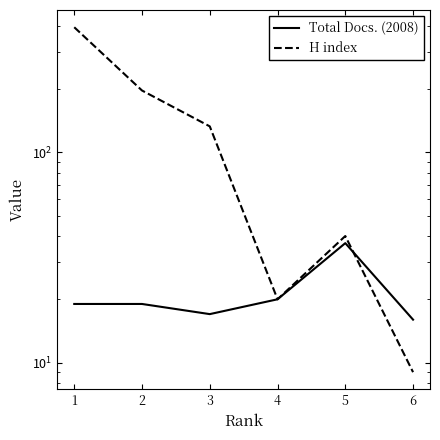

What are all the series names shown in the legend?

Total Docs. (2008), H index